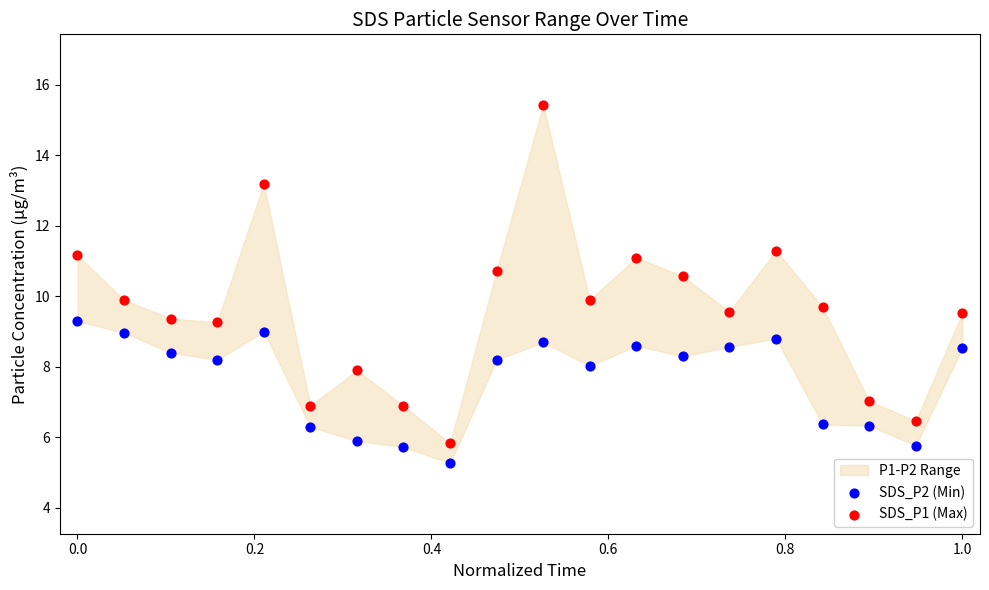

Which series reaches the maximum Y coordinate?

SDS_P1 (Max)